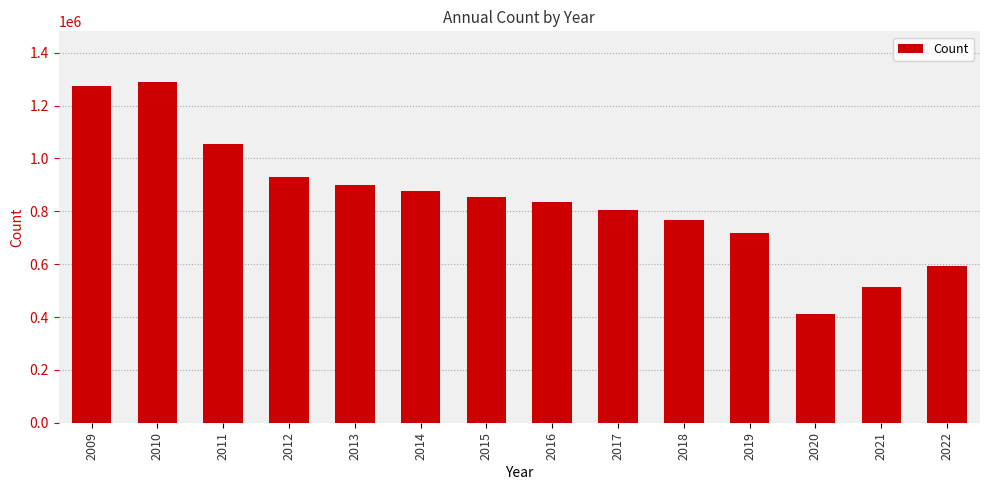

Which label corresponds to the largest value in the chart?

2010